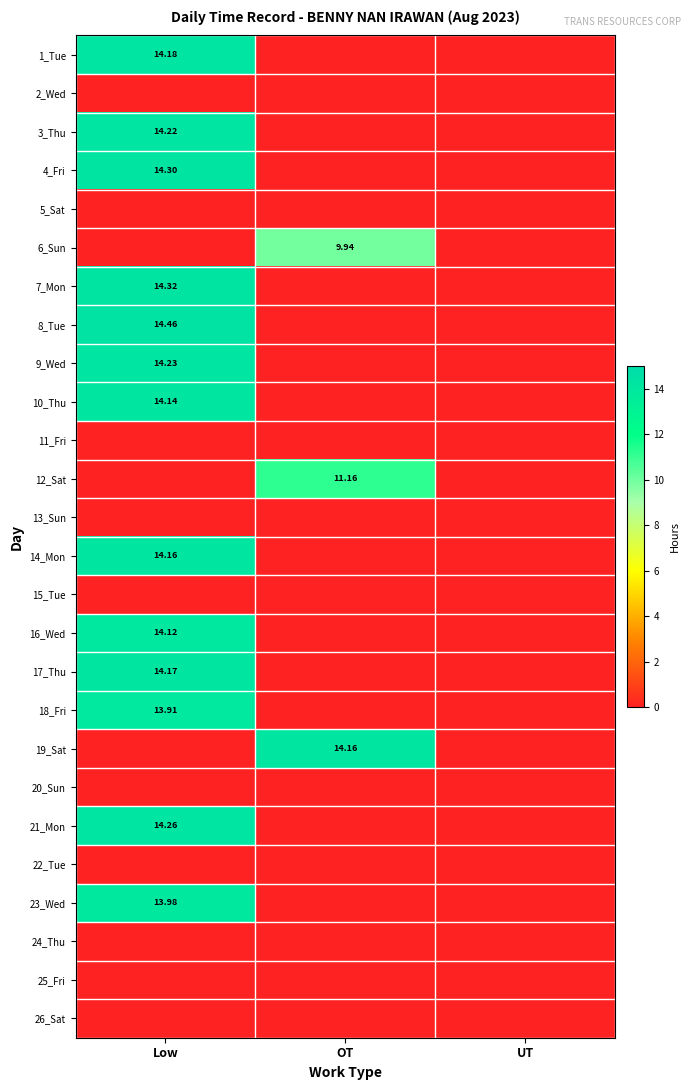

Rank the series by their maximum value, from highest to lowest.

8_Tue, 7_Mon, 4_Fri, 21_Mon, 9_Wed, 3_Thu, 1_Tue, 17_Thu, 14_Mon, 19_Sat, 10_Thu, 16_Wed, 23_Wed, 18_Fri, 12_Sat, 6_Sun, 2_Wed, 5_Sat, 11_Fri, 13_Sun, 15_Tue, 20_Sun, 22_Tue, 24_Thu, 25_Fri, 26_Sat